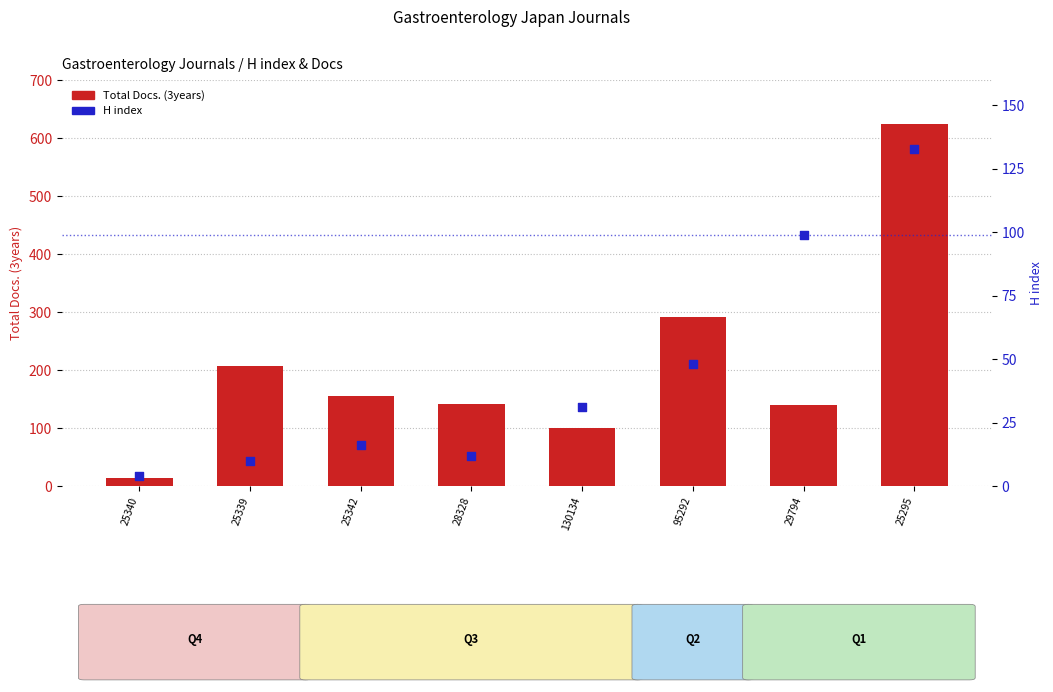

Which series reaches the minimum Y coordinate?

H index